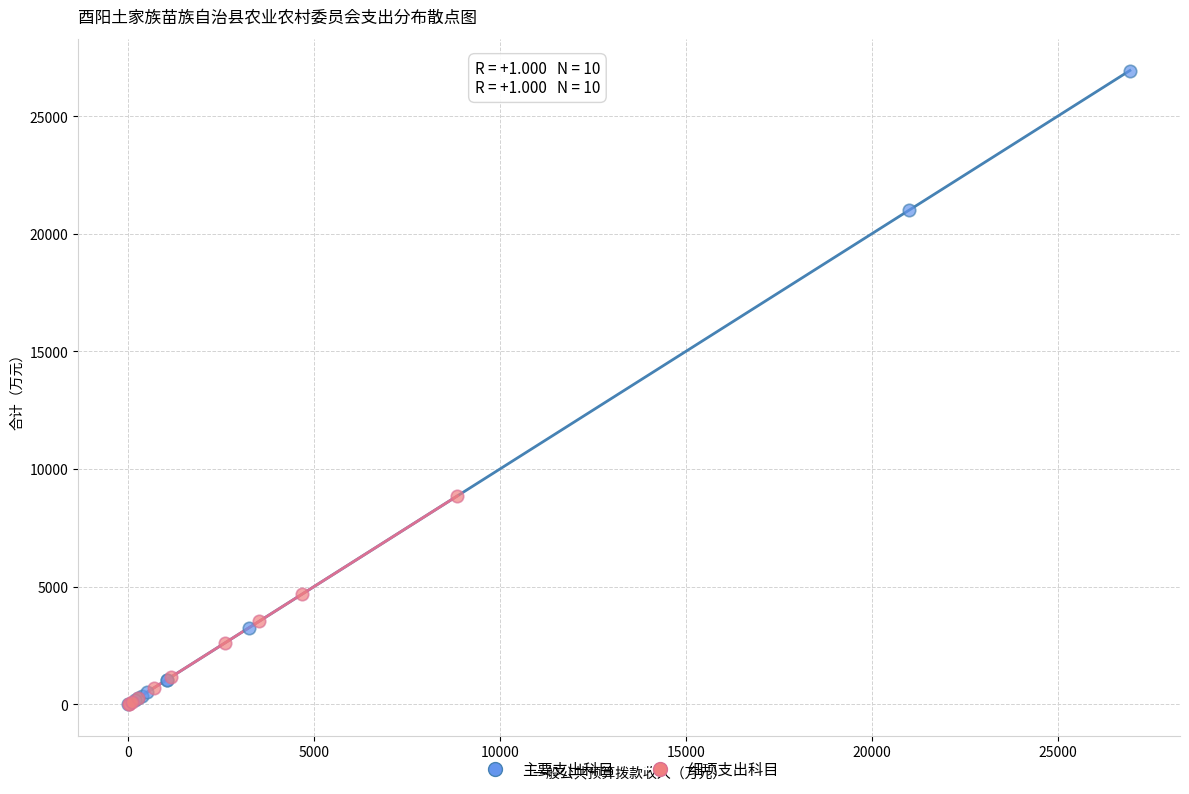

Which series has the widest spread of Y values?

主要支出科目